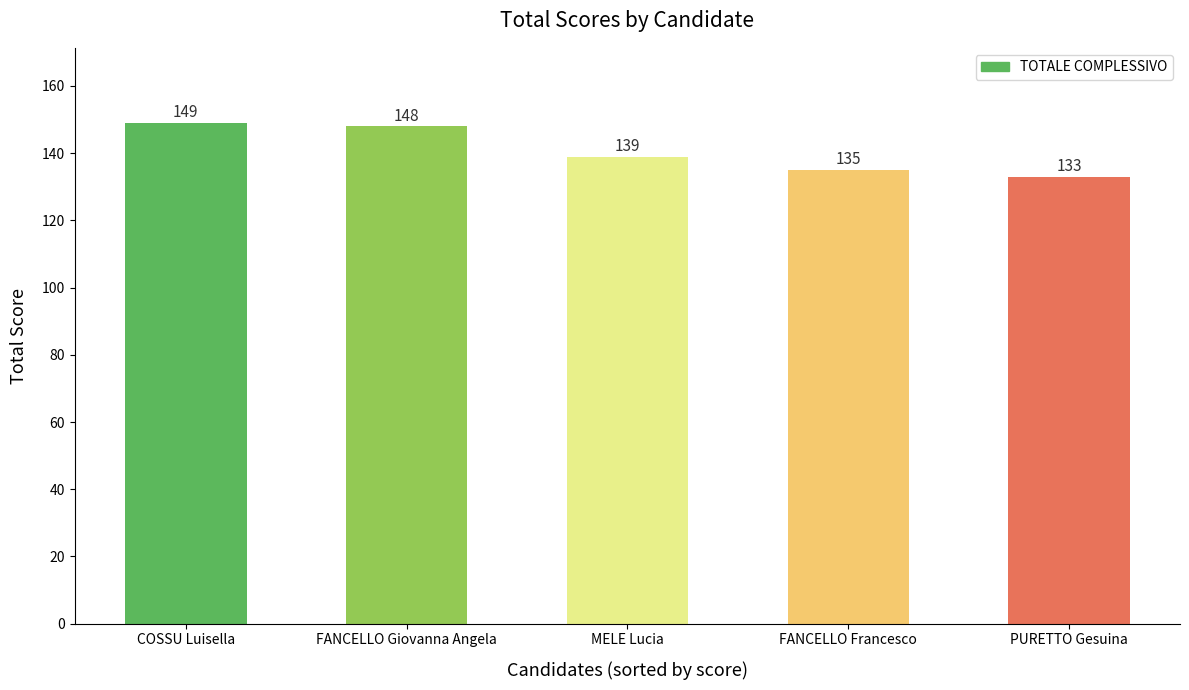

Which has a higher value, FANCELLO Giovanna Angela or PURETTO Gesuina?

FANCELLO Giovanna Angela